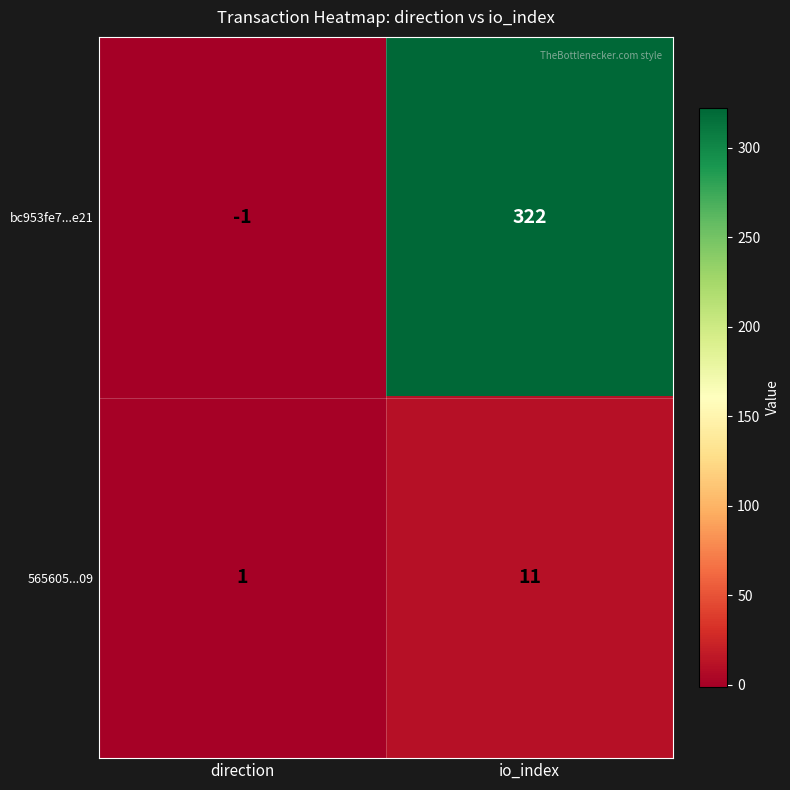

The 565605...09 series shows 2 at direction. True or false?

False